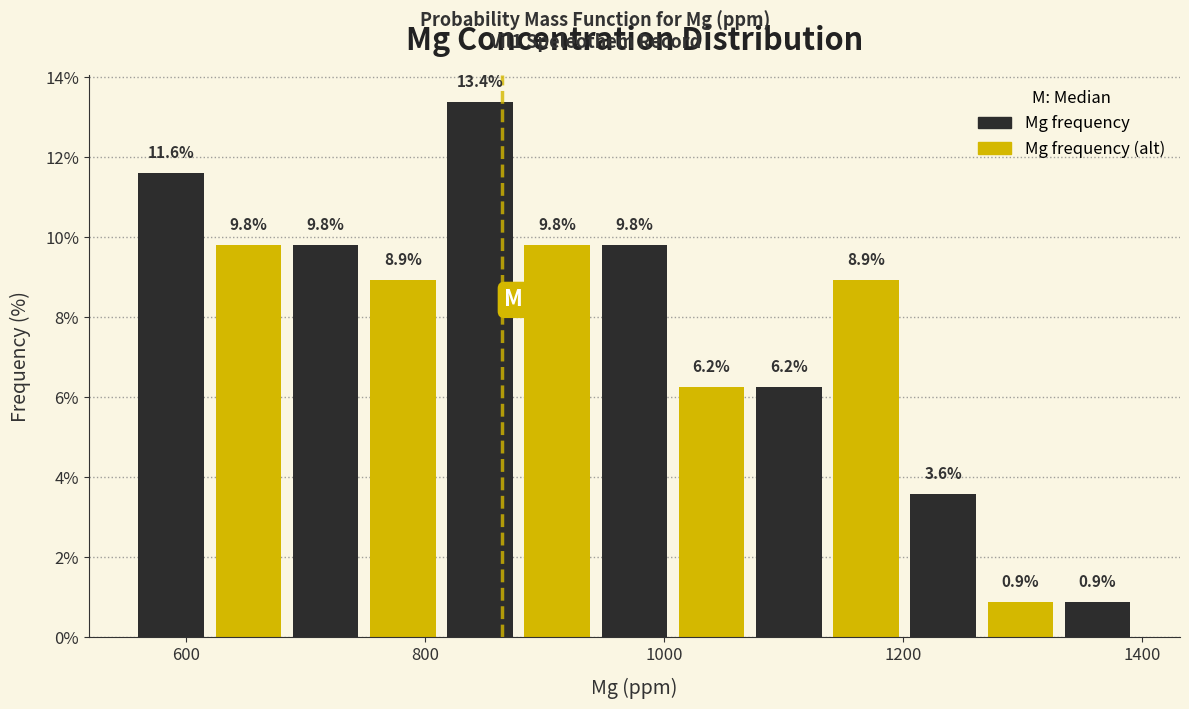

Read against the x-axis, roughly where is the centre of the tallest bar?

840